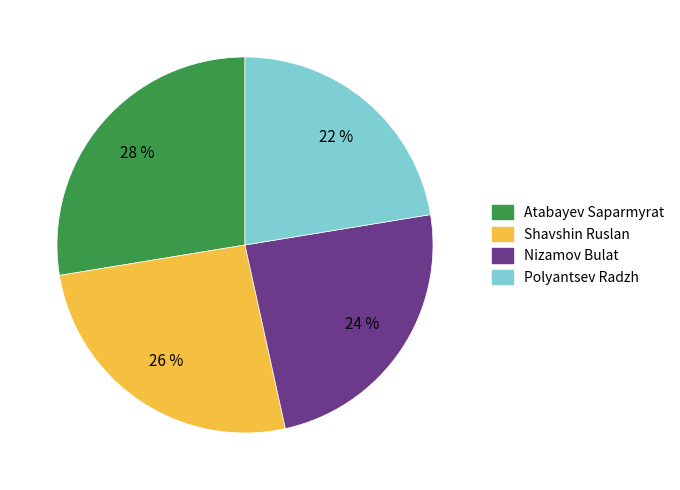

Does Polyantsev Radzh account for over 50% of the chart?

No